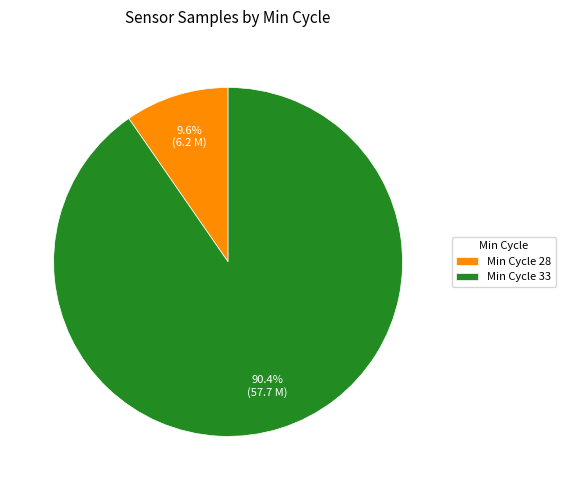

Is there any slice that represents more than half of the pie?

Yes